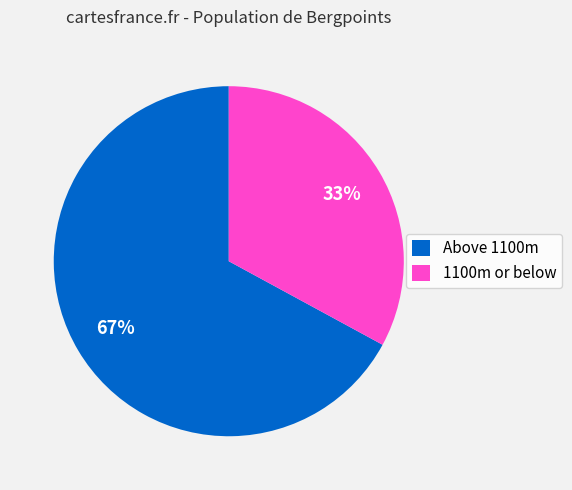

Is the sum of Above 1100m and 1100m or below greater than half?

Yes